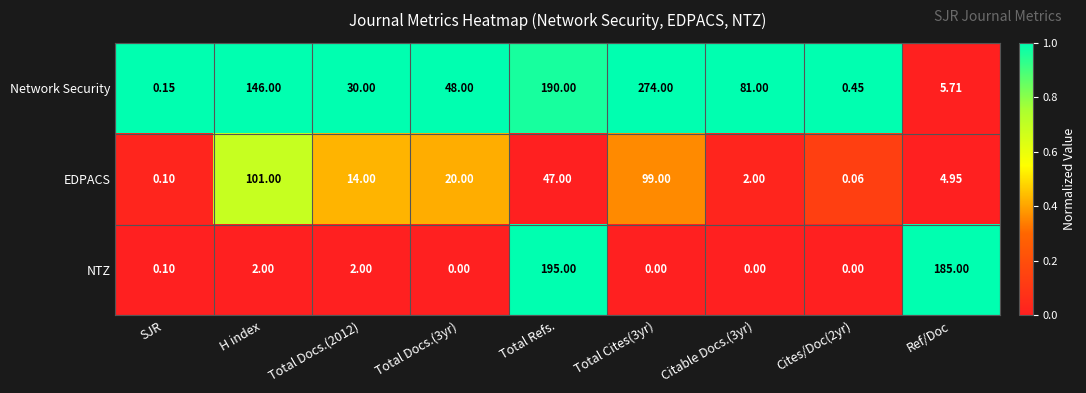

At Total Docs.(2012), list the series in order from largest to smallest.

Network Security, EDPACS, NTZ